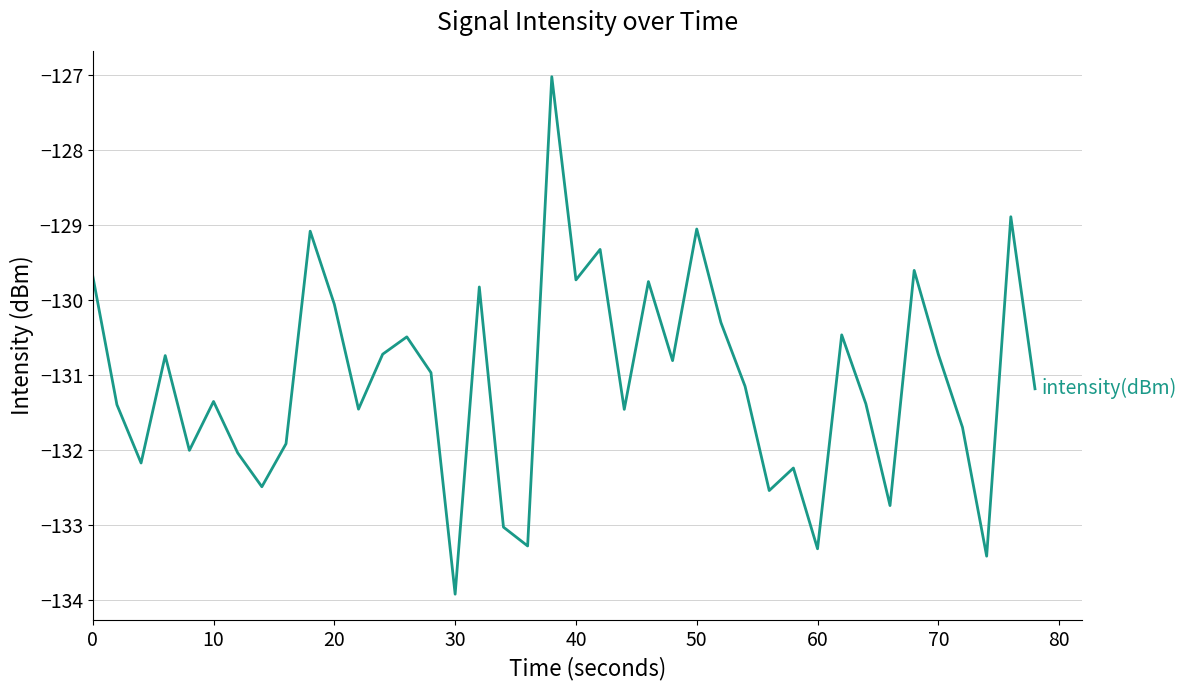

What is the greatest value displayed?

-127.0